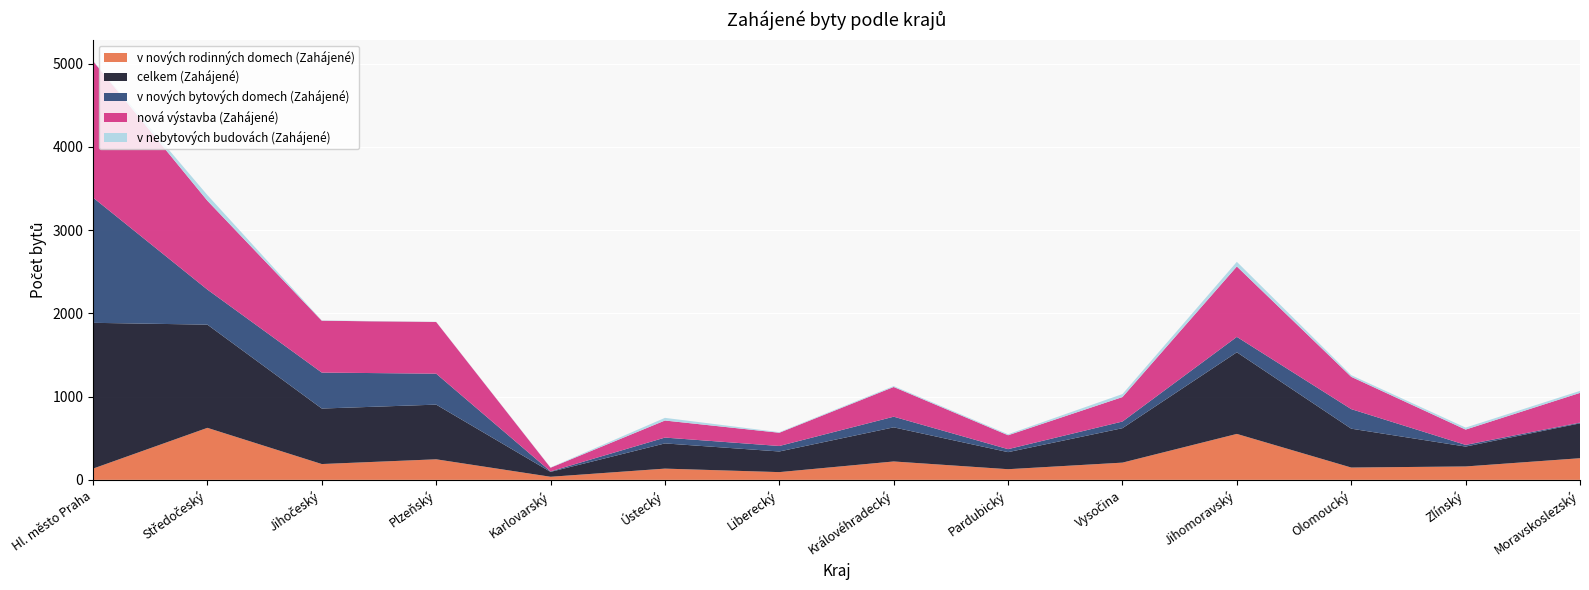

Reading left to right, transcribe all the data shown in this chart.

v nových rodinných domech (Zahájené): 135	625	190	247	37	135	93	221	128	207	552	148	161	260
celkem (Zahájené): 1752	1240	667	657	59	303	248	410	205	414	981	467	239	419
v nových bytových domech (Zahájené): 1505	421	432	372	6	70	66	128	36	80	185	235	20	9
nová výstavba (Zahájené): 1640	1068	623	621	44	205	159	357	167	294	846	388	184	357
v nebytových budovách (Zahájené): 4	68	4	2	3	32	7	11	12	36	56	20	24	24